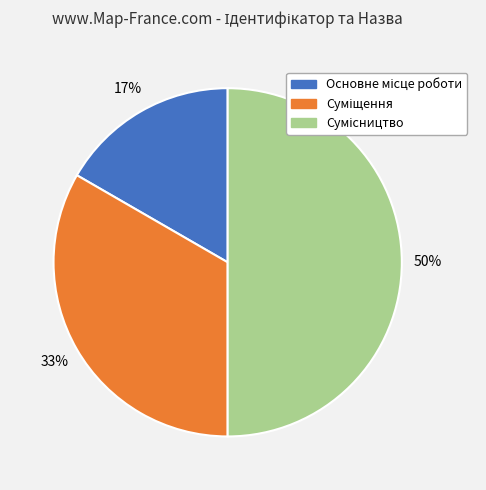

To the nearest percent, what is the average slice percentage?

33%